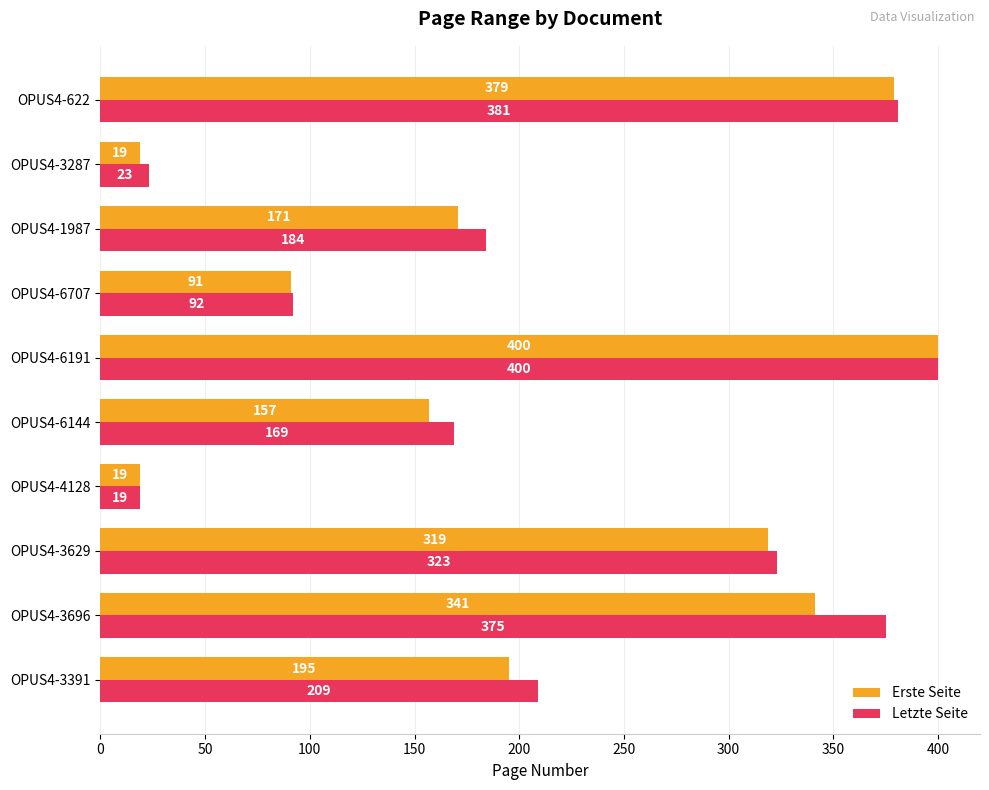

How many distinct data groups are displayed?

2